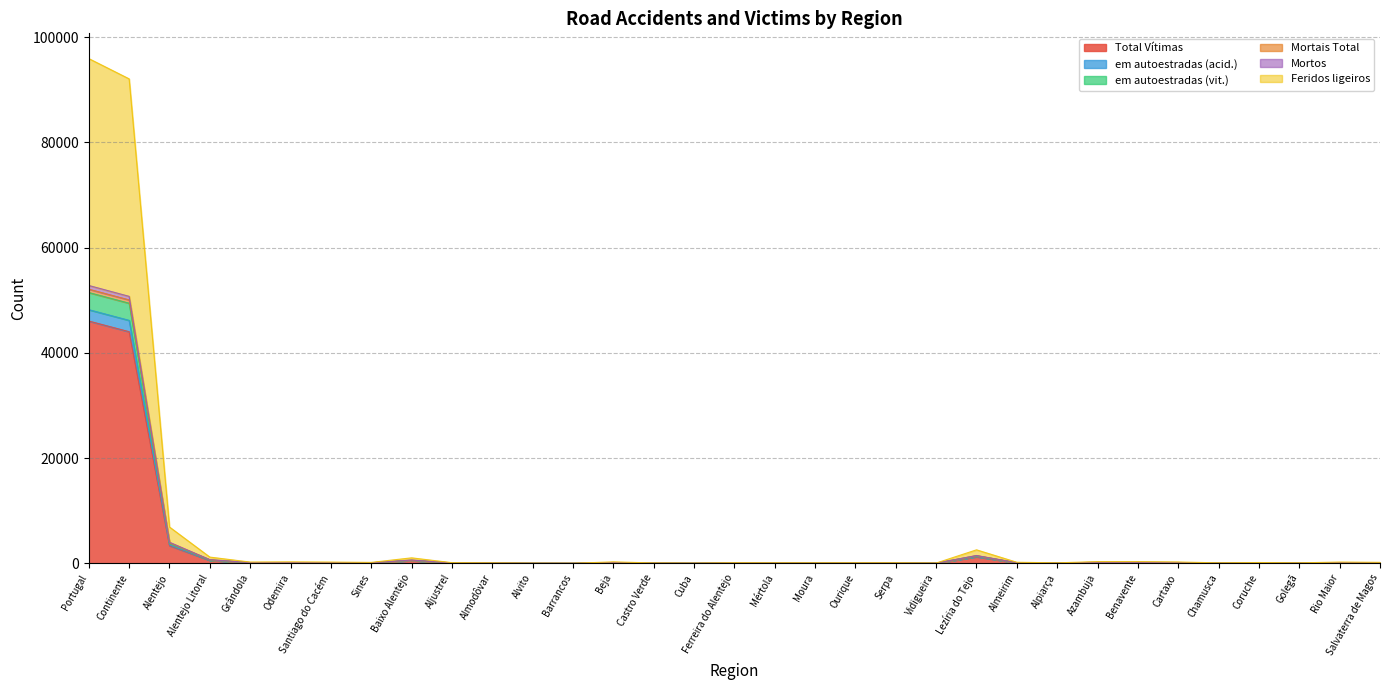

At which label does Mortais Total first exceed 91?

Portugal